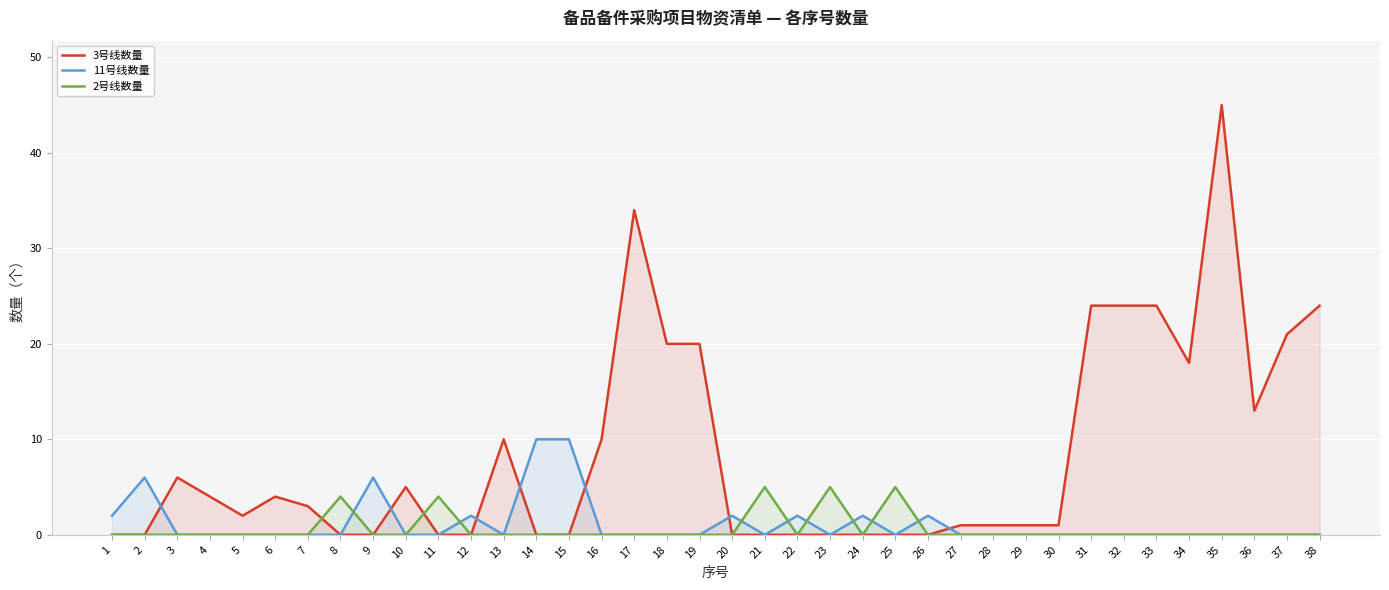

At which category does 11号线数量 reach its first local valley?

13